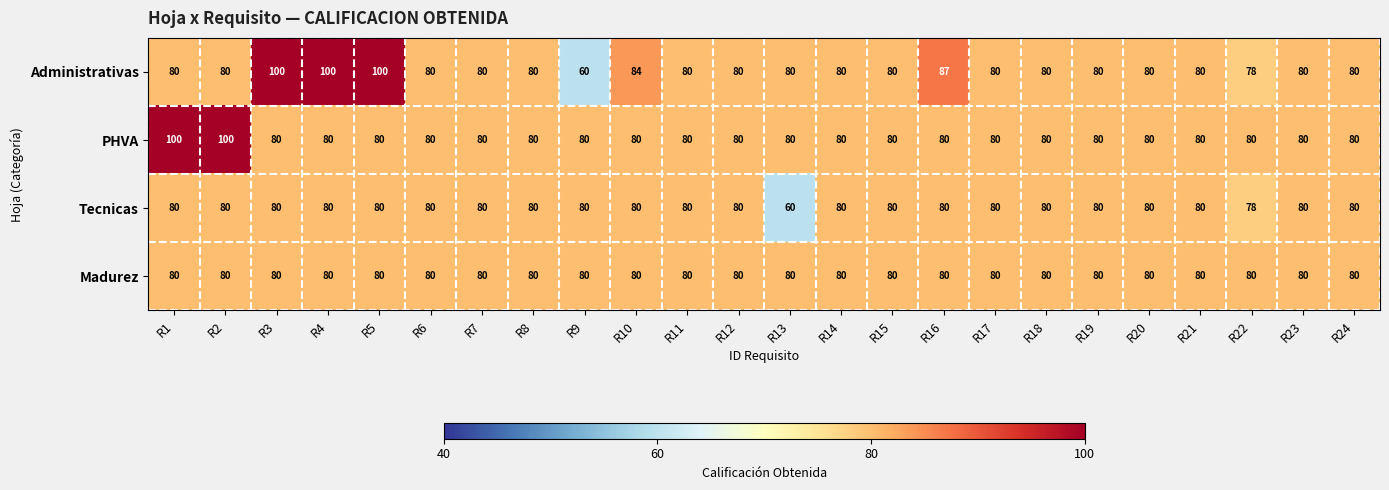

What is the sum of the PHVA values at R1 and R14?

180